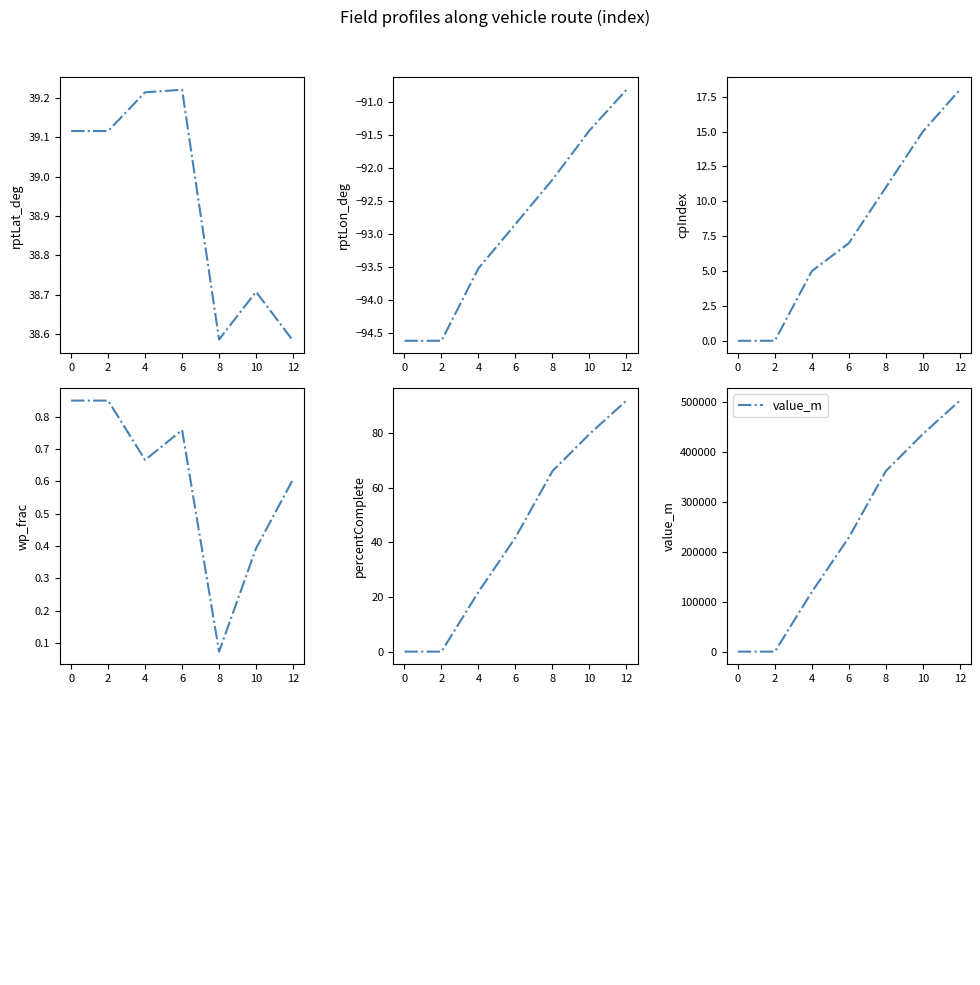

What is the difference between the second highest and minimum values in the percentComplete series?

79.7